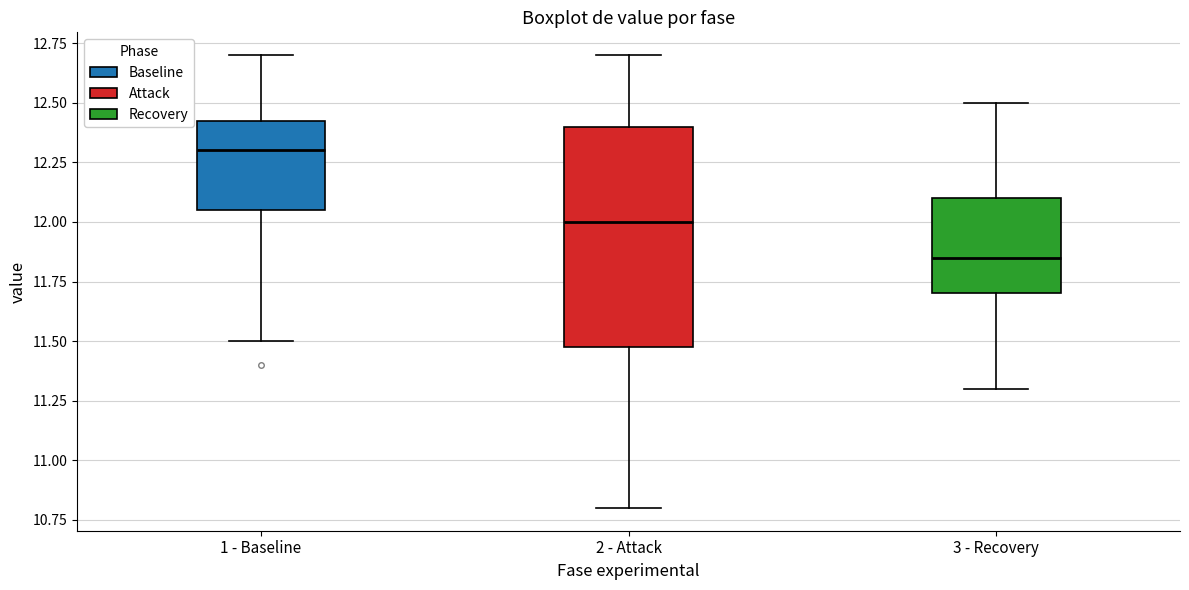

Where is the upper edge of the box for 3 - Recovery on the y-axis? The values are not printed on the chart, so give them approximately, as read against the axis.

12.10